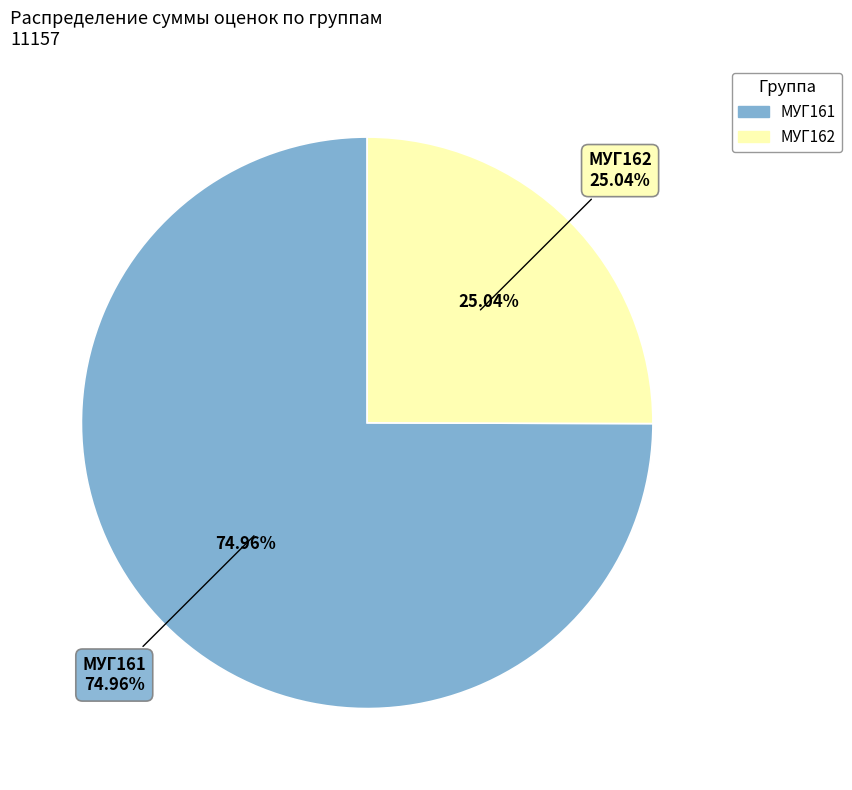

Is МУГ162 the majority of the pie?

No